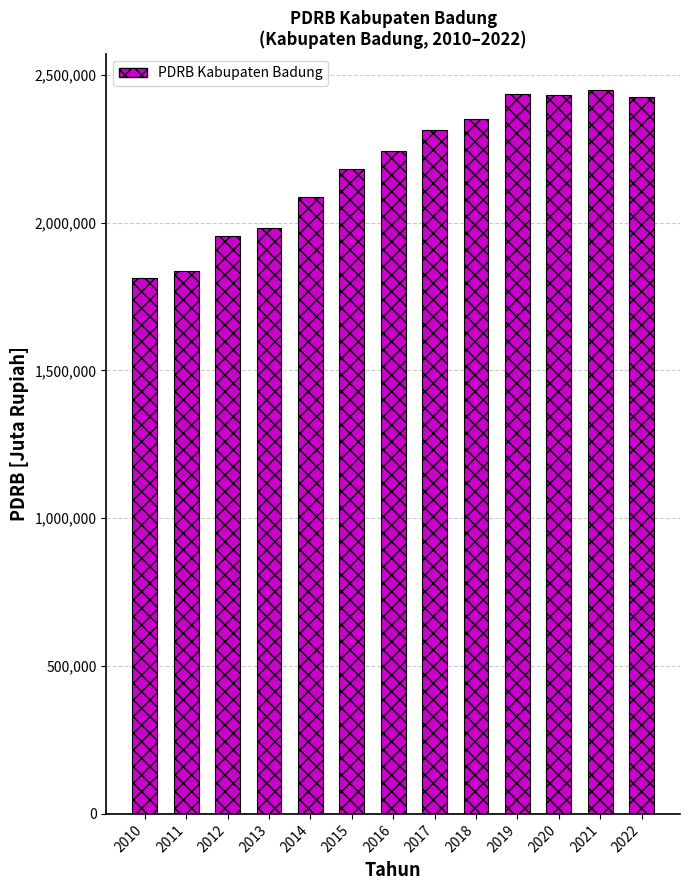

What is the greatest value displayed?

2448369.6